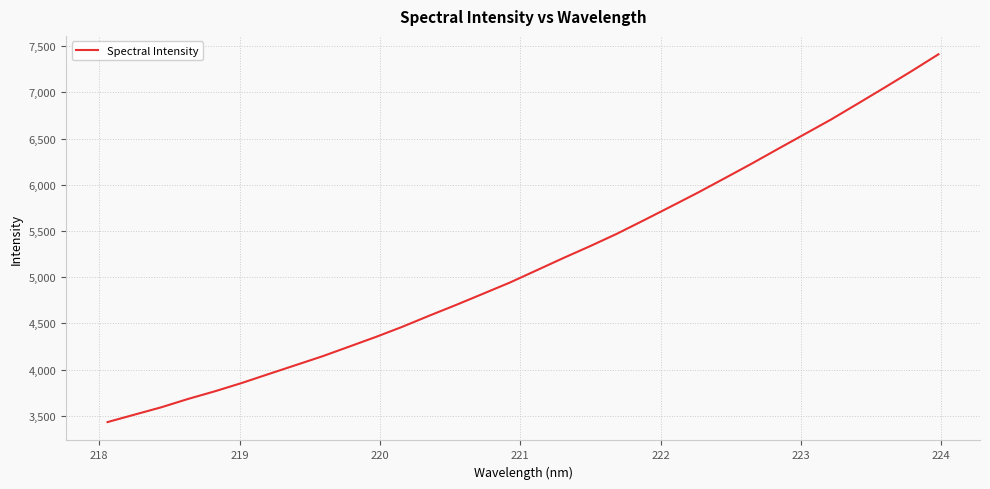

What is the difference between the maximum and minimum values?

3980.0